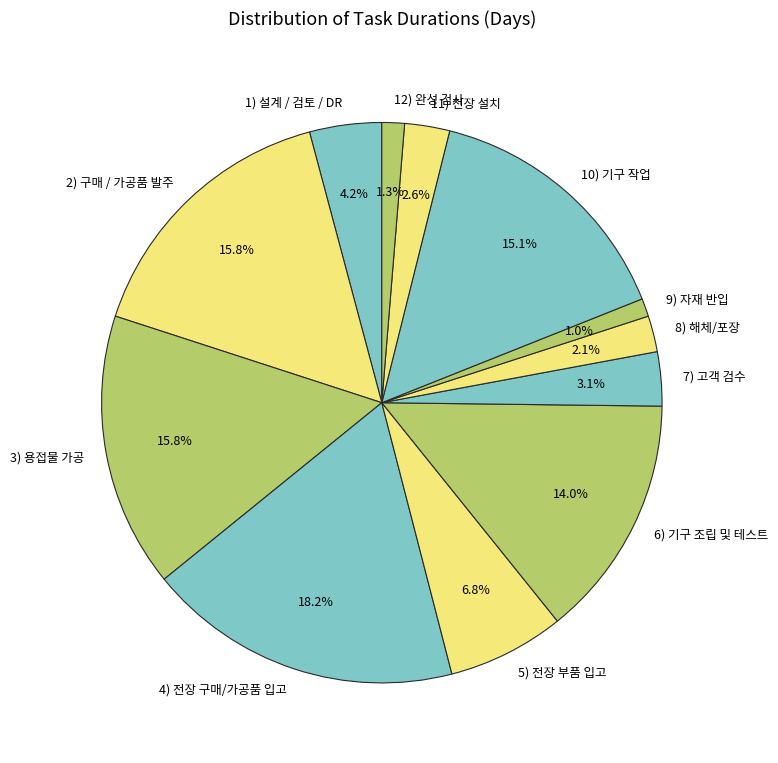

What is the ratio of the value at 3) 용접물 가공 to the value at 5) 전장 부품 입고?

2.3